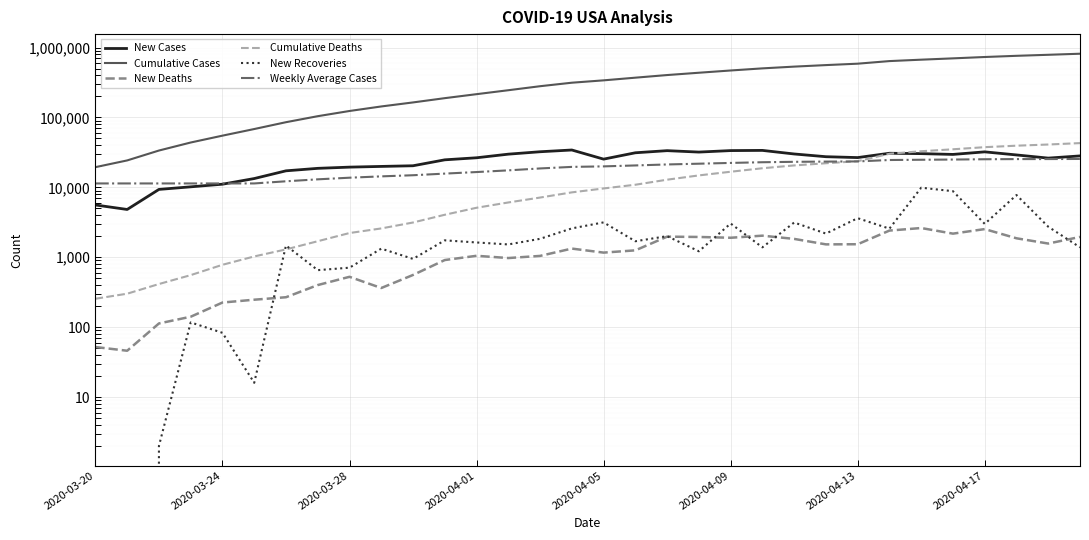

At how many categories does at least one series exceed 759376?

3